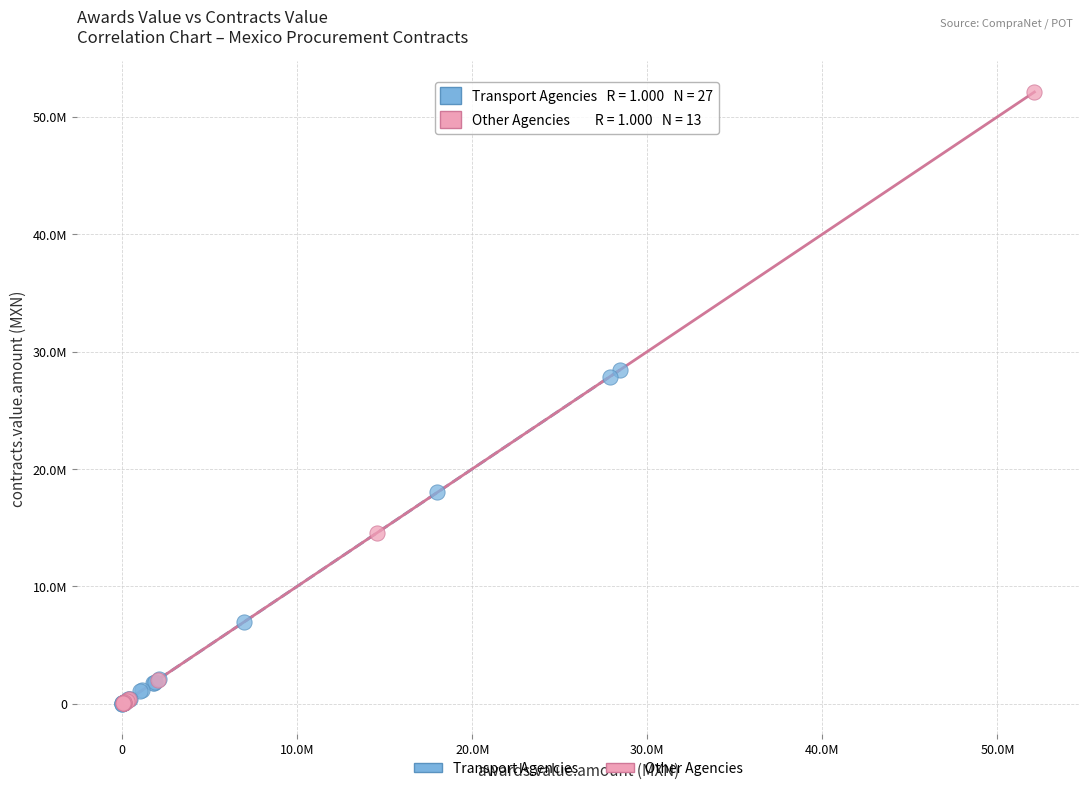

Which series has the widest spread of Y values?

Other Agencies